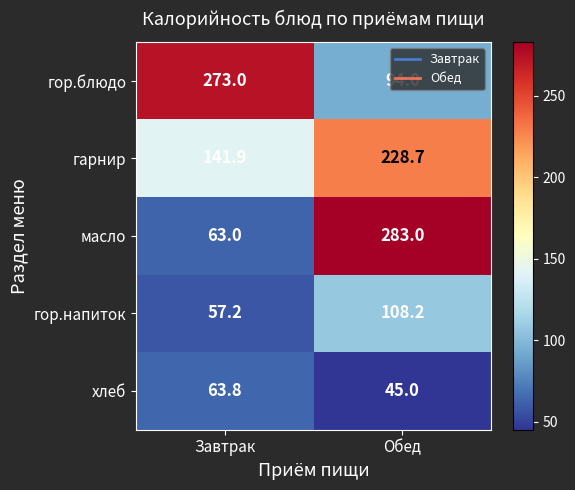

Rank the series at Завтрак from lowest to highest value.

гор.напиток, масло, хлеб, гарнир, гор.блюдо